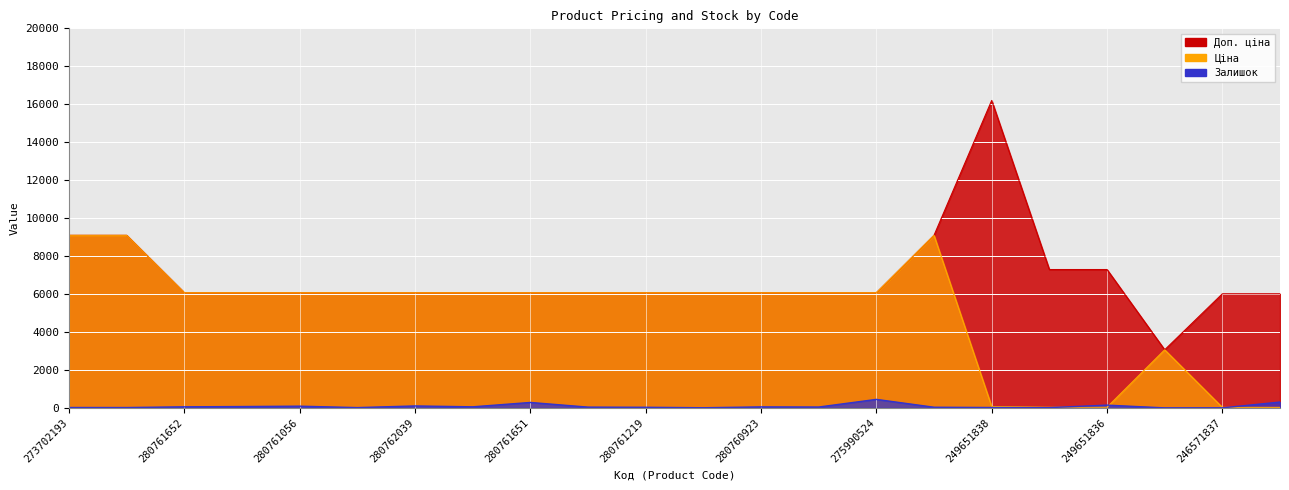

What is the sum of all Ціна values?

109400.0